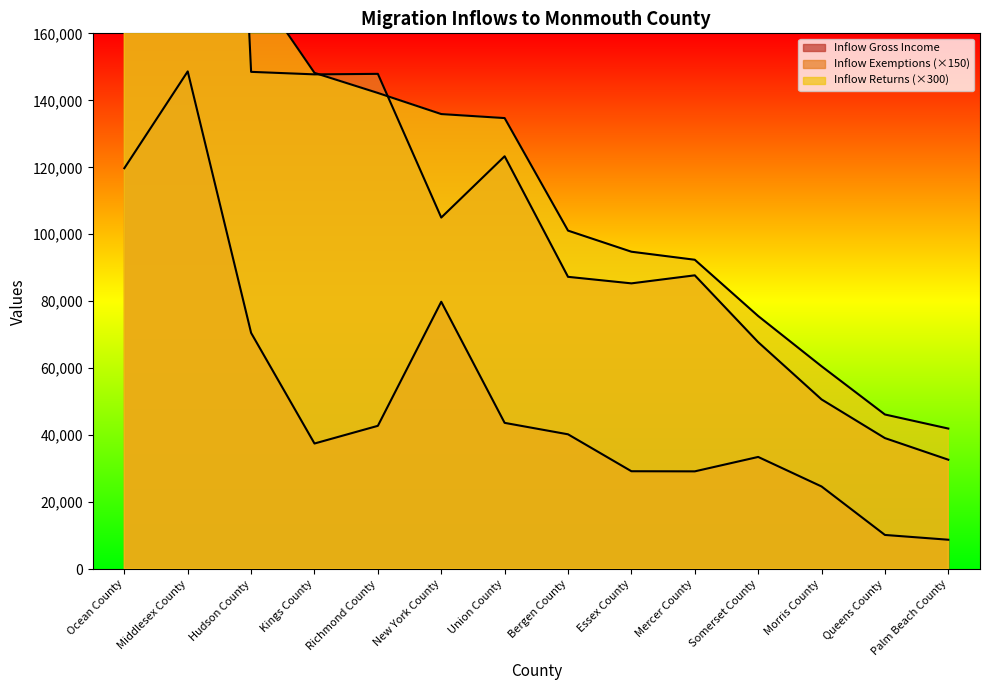

The value of Inflow Gross Income at New York County is 79859. True or false?

True